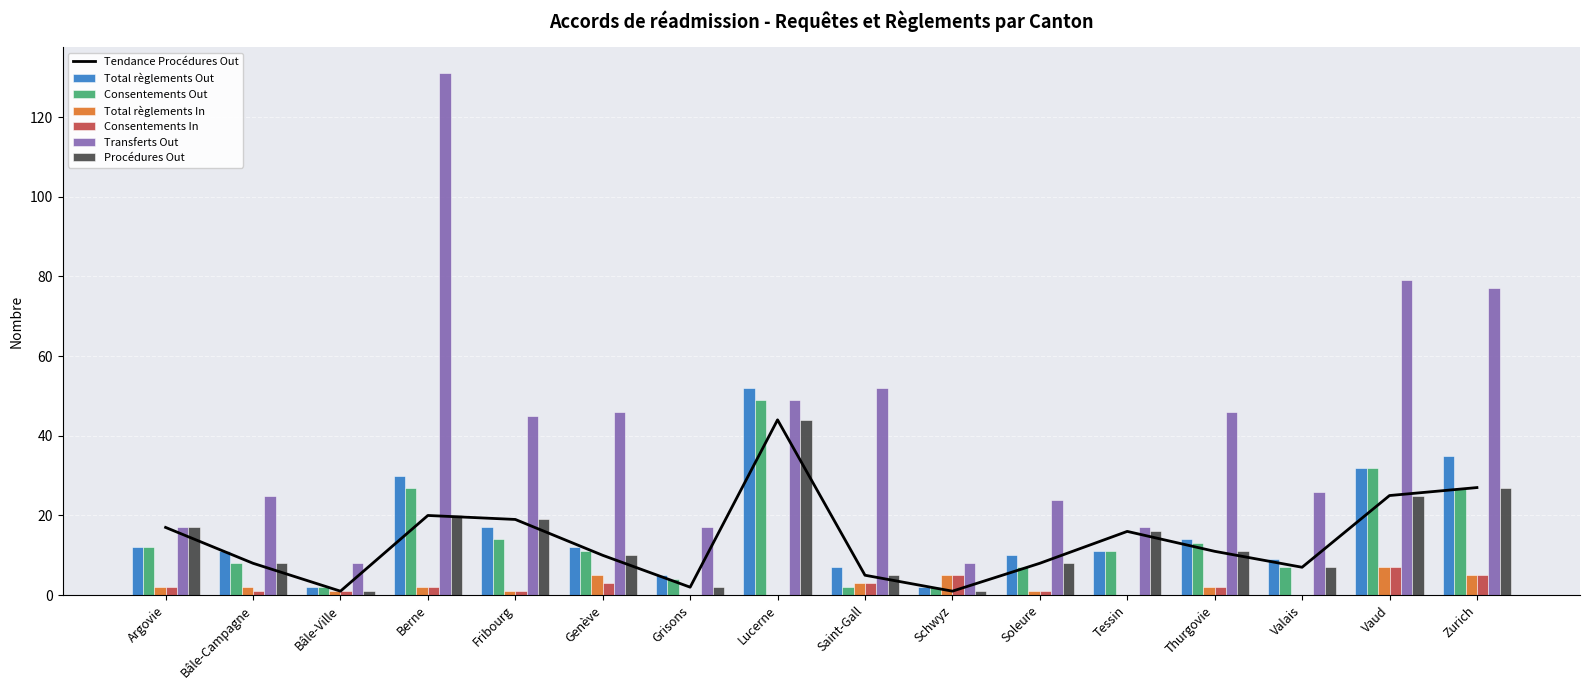

What is the highest value of the Total règlements Out series?

52